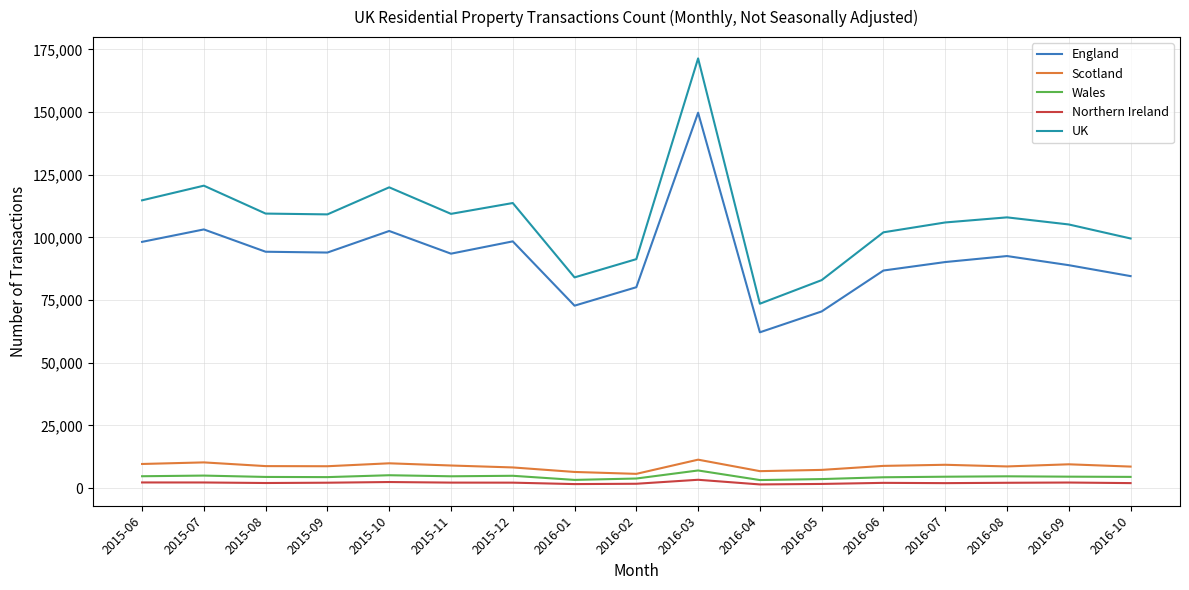

What are all the series names shown in the legend?

England, Scotland, Wales, Northern Ireland, UK